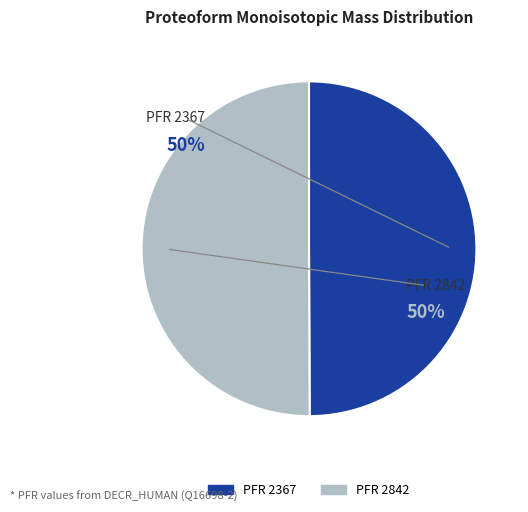

To the nearest percent, what is the average slice percentage?

50%